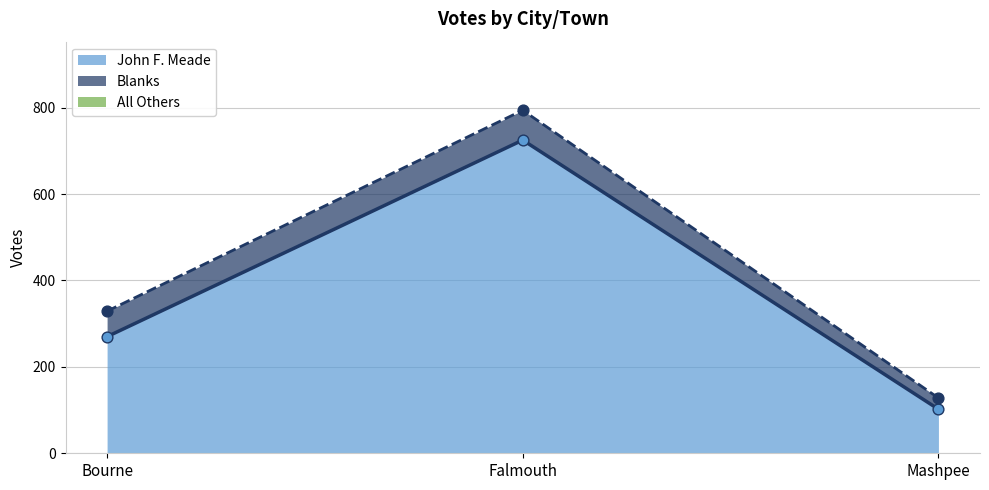

Which series contains the highest Y value?

John F. Meade